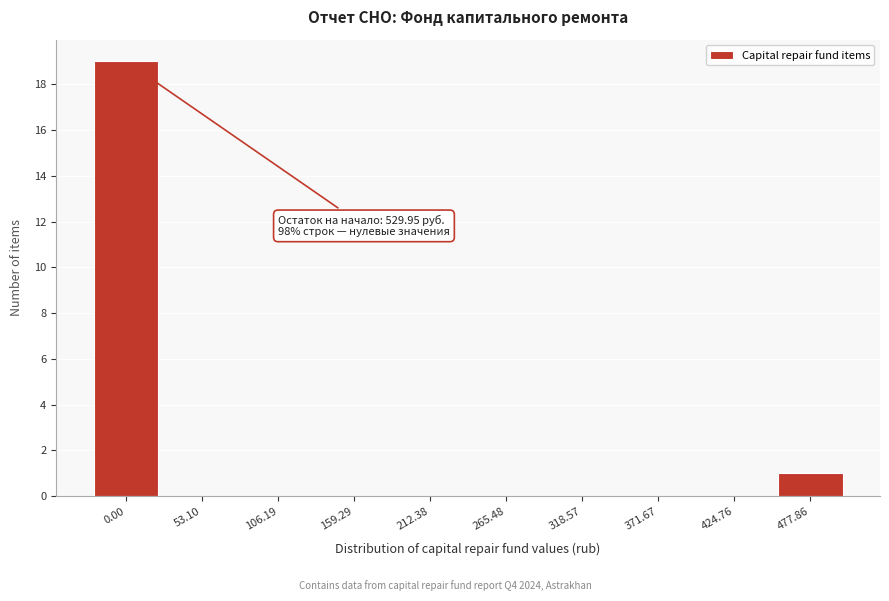

Reading left to right, list all the values displayed in this chart.

0.00=19	53.10=0	106.19=0	159.29=0	212.38=0	265.48=0	318.57=0	371.67=0	424.76=0	477.86=1